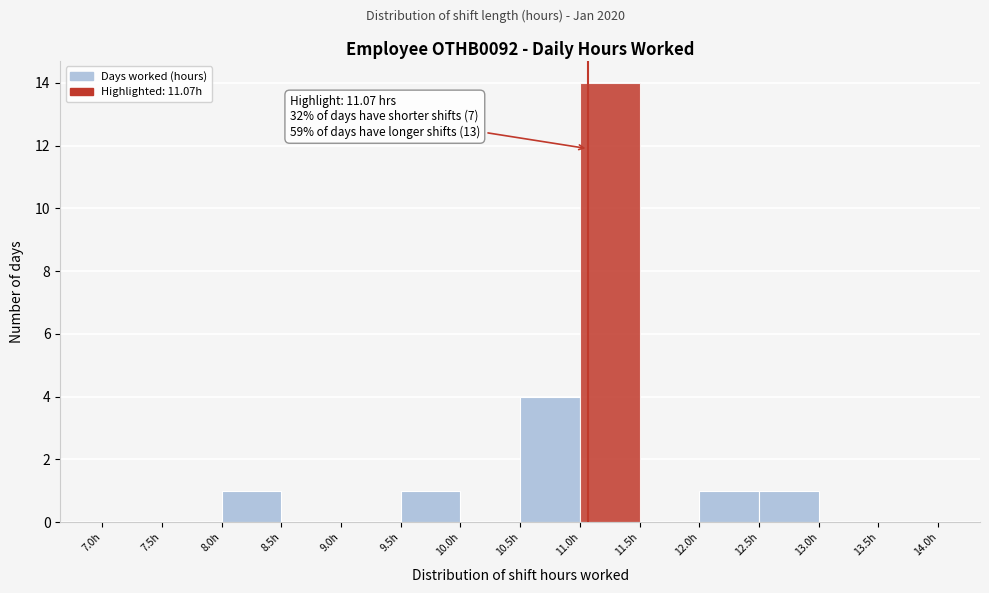

Which range on the x-axis has the tallest bar?

11.0 to 11.5